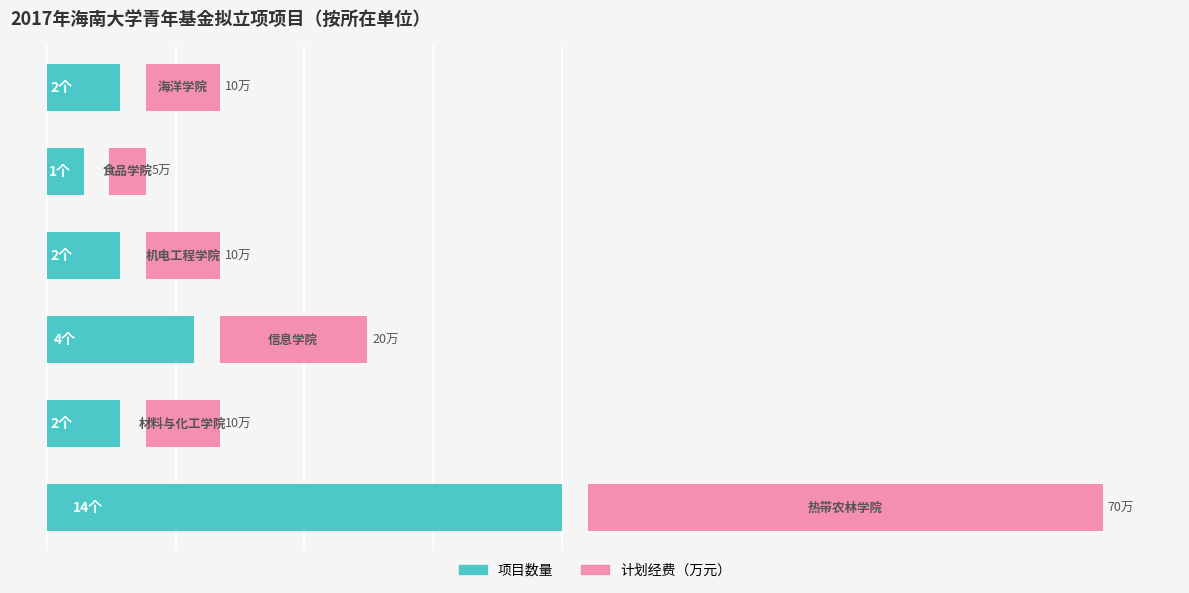

How many data points in 项目数量 are less than 2?

1